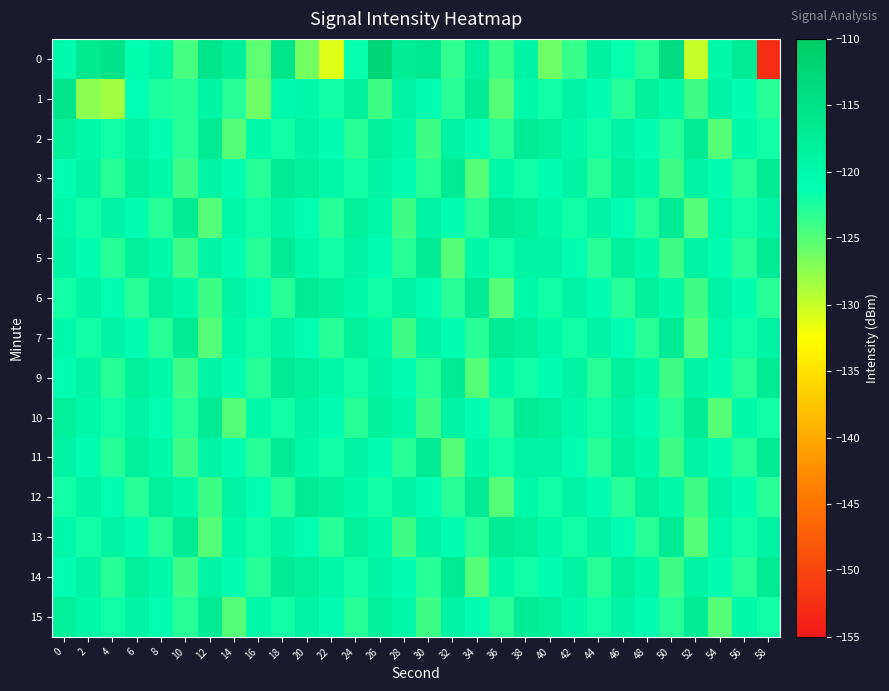

Which series has the largest total across all categories?

3